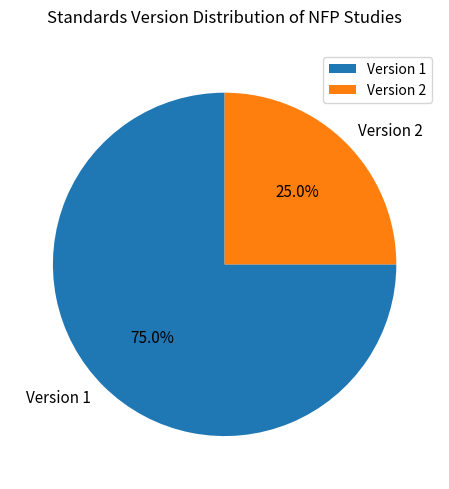

To the nearest percent, what percentage of the pie is Version 2?

25%